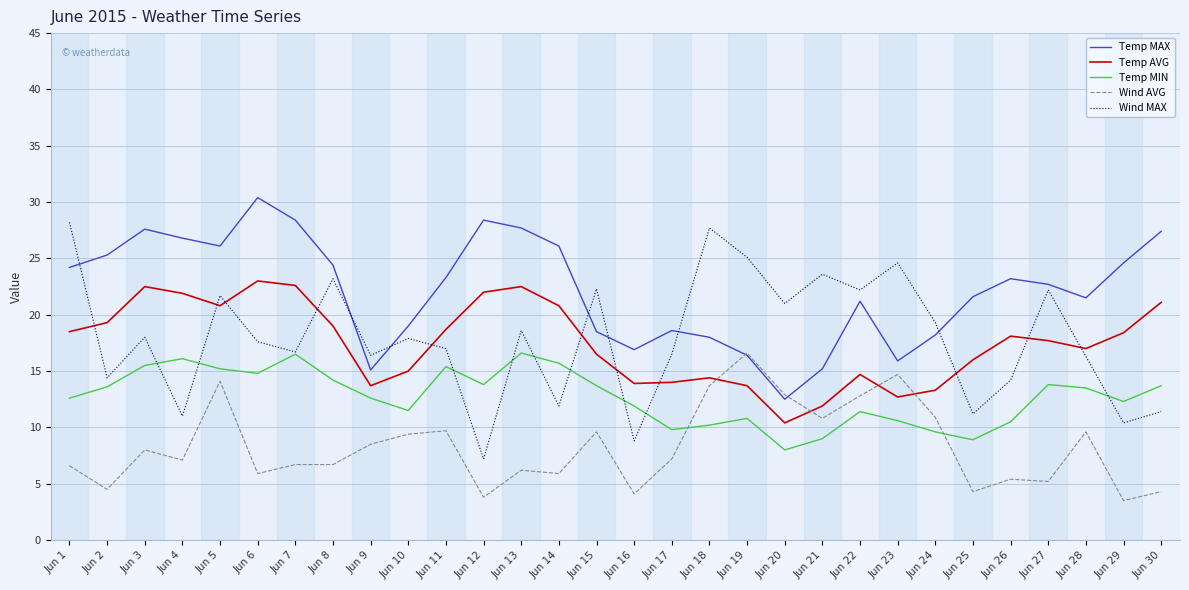

What is the average value of the Temp AVG series?

17.5